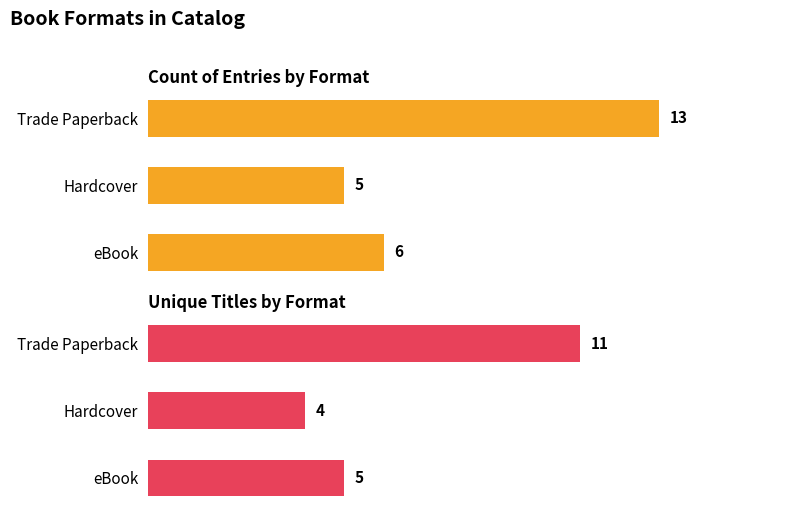

Are the bars horizontal?

Yes